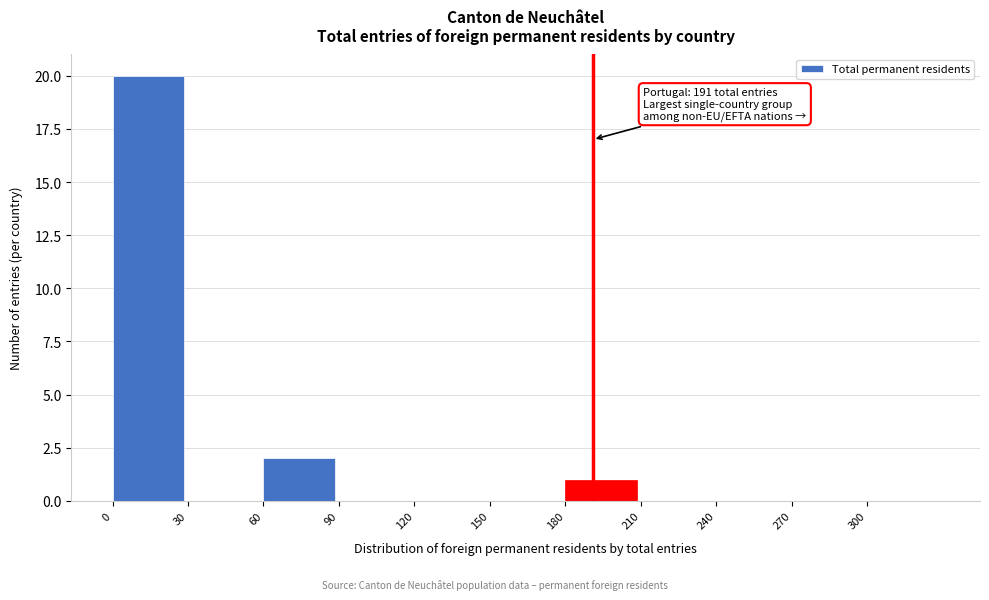

Over which range of the x-axis is the bar tallest?

0 to 30